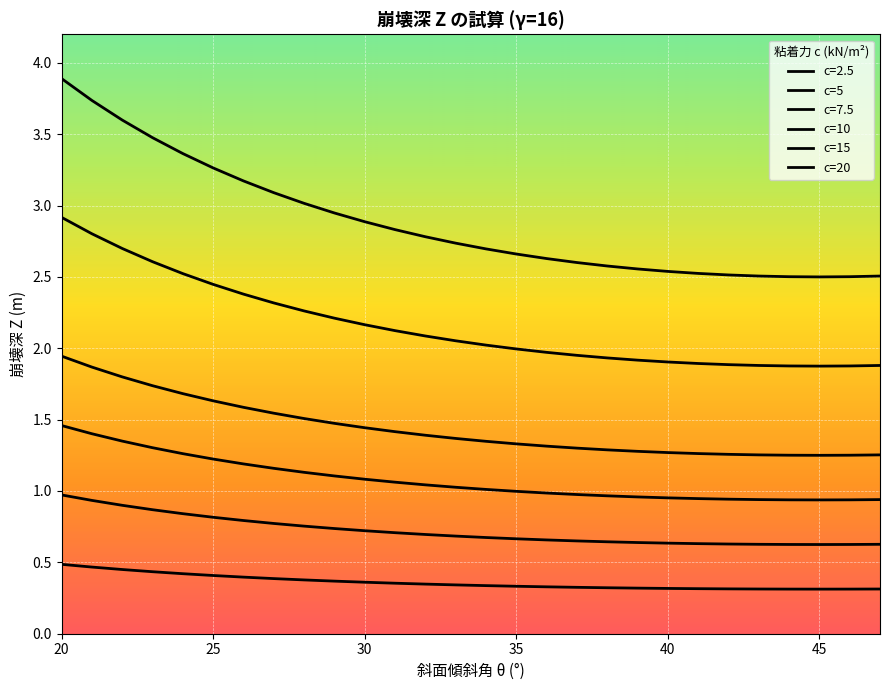

What is the sum of all c=15 values?

60.5